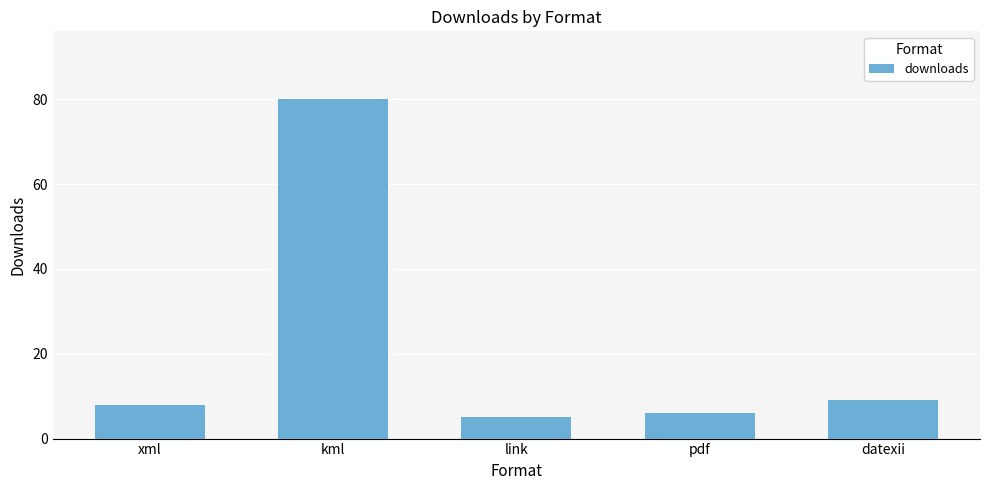

At which category does the chart reach its minimum across all series?

link